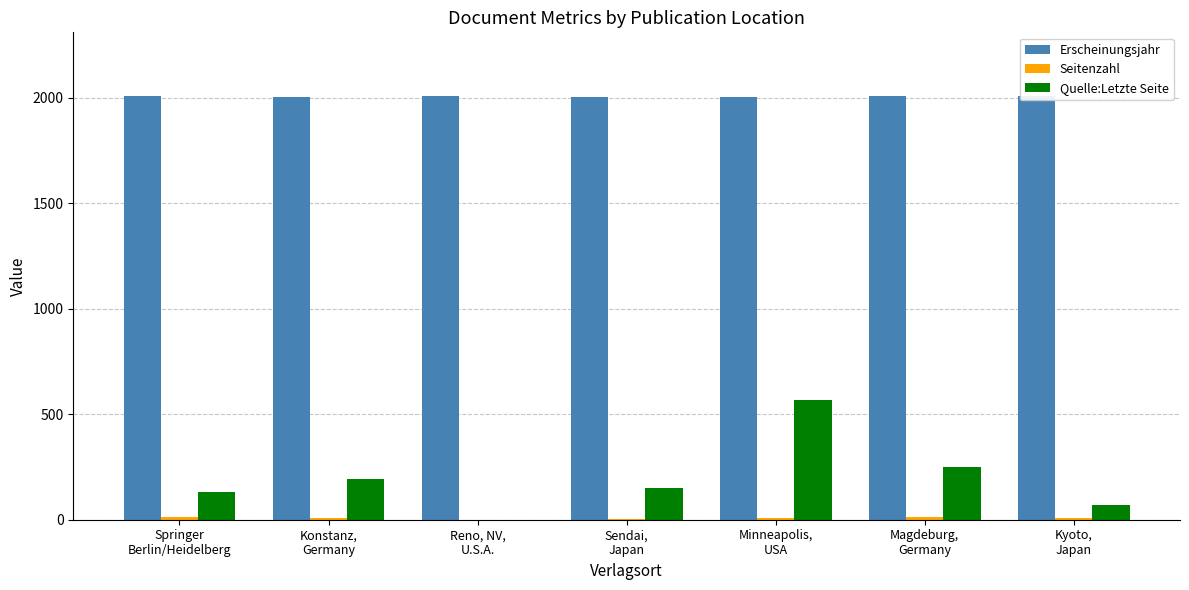

Rank the series at Kyoto,
Japan from lowest to highest value.

Seitenzahl, Quelle:Letzte Seite, Erscheinungsjahr